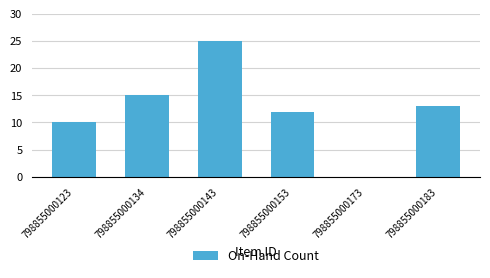

Reading left to right, extract all data points from this chart.

10	15	25	12	0	13